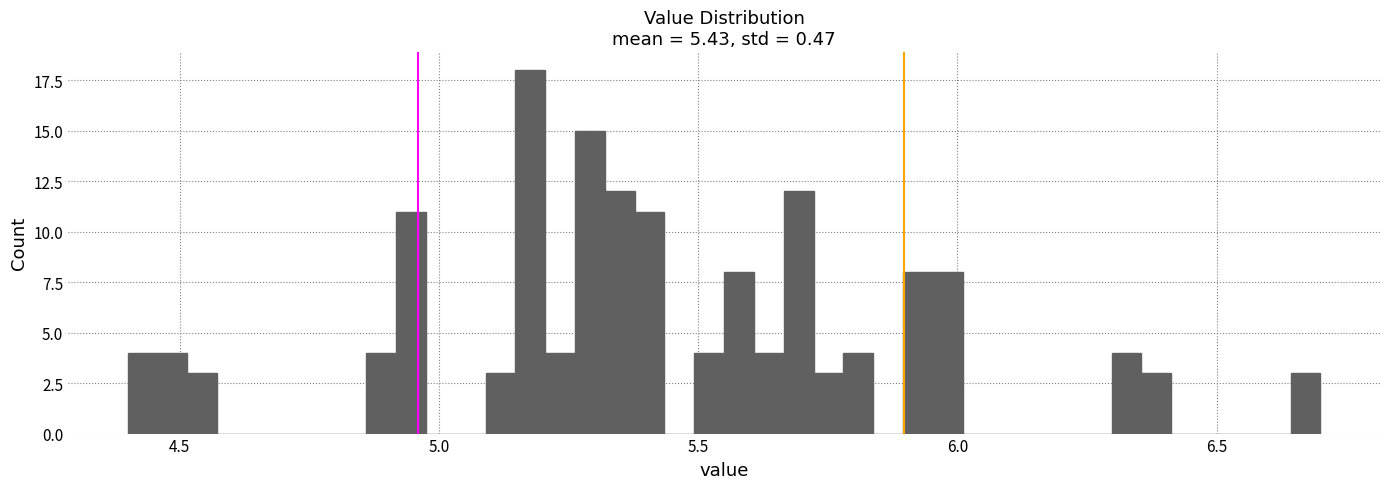

Read against the x-axis, roughly where is the centre of the tallest bar?

5.20